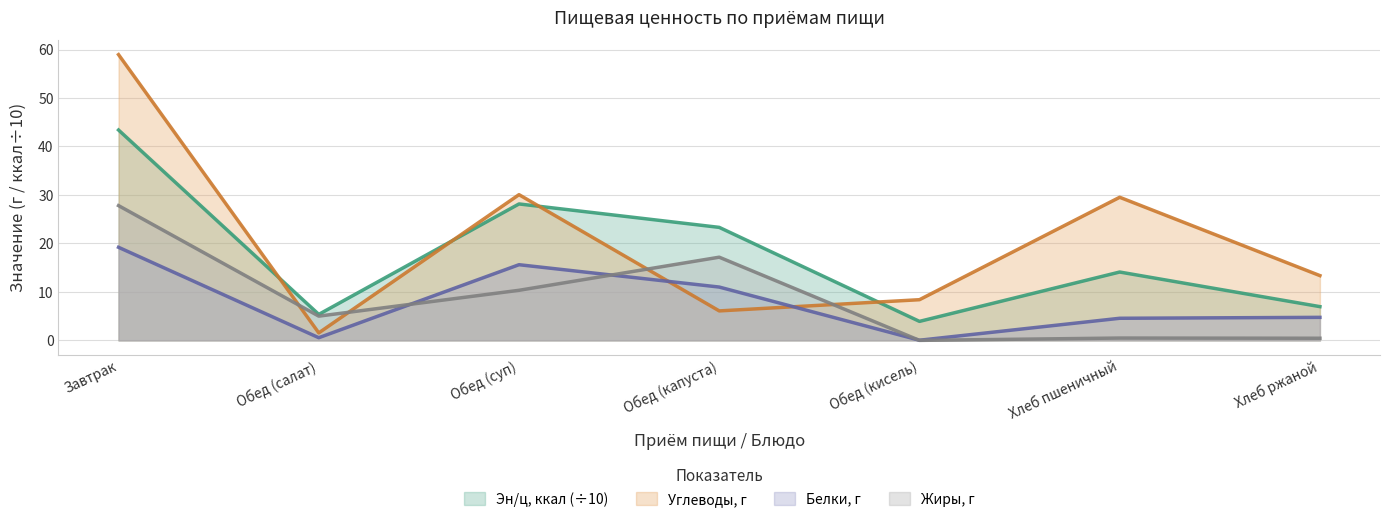

Which category has the lowest value across all series?

Обед (кисель)